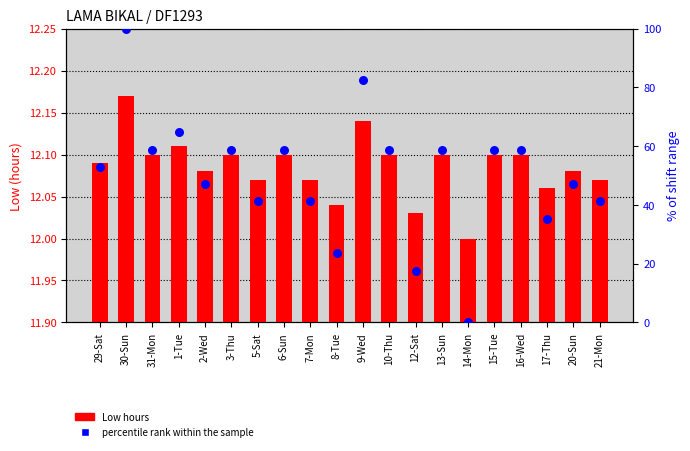

Which series contains the highest Y value?

pct rank